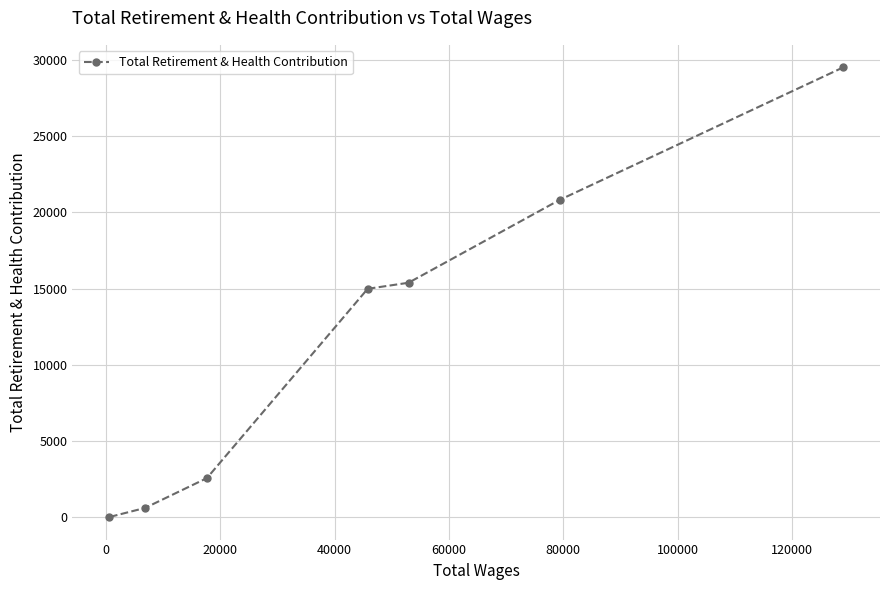

How many values are below 14987?

3